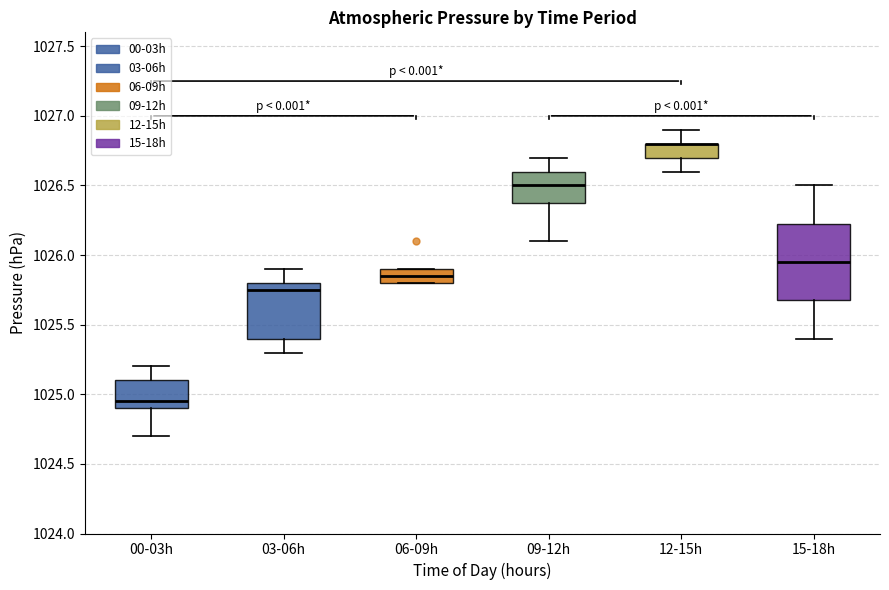

Where is the upper edge of the box for 06-09h on the y-axis? The values are not printed on the chart, so give them approximately, as read against the axis.

1025.90